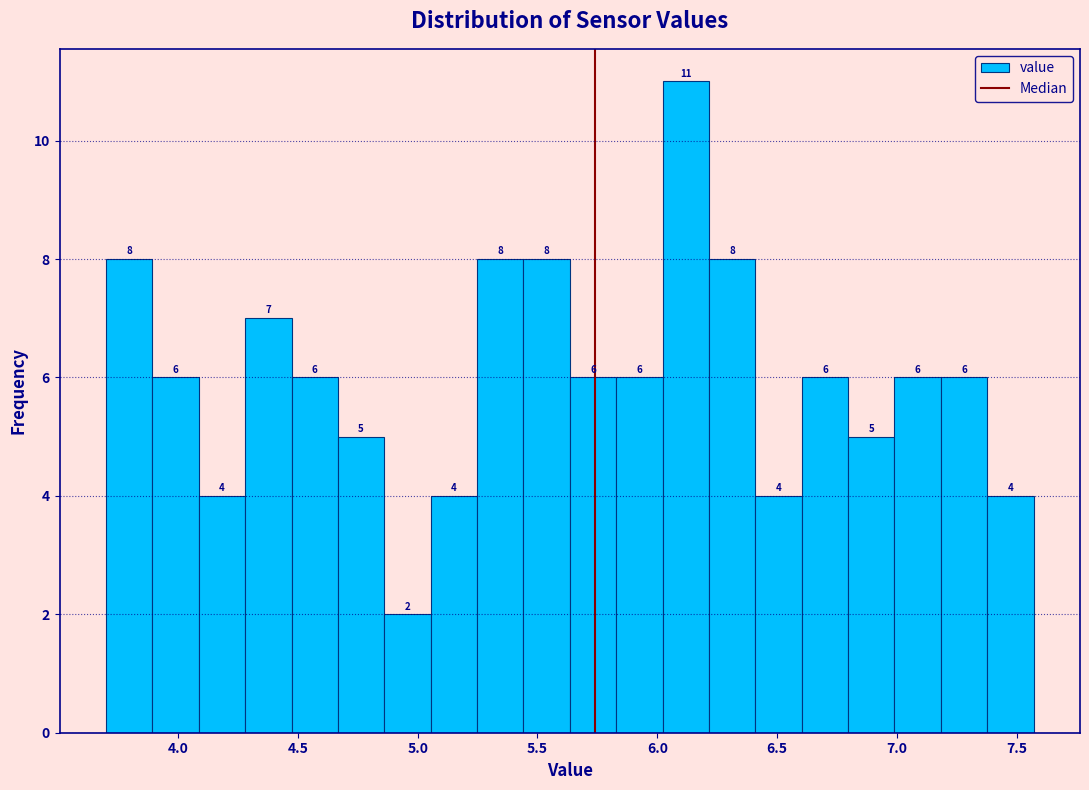

Around what value on the x-axis is the tallest bar? Give the approximate position of its centre, as read against the axis.

6.10